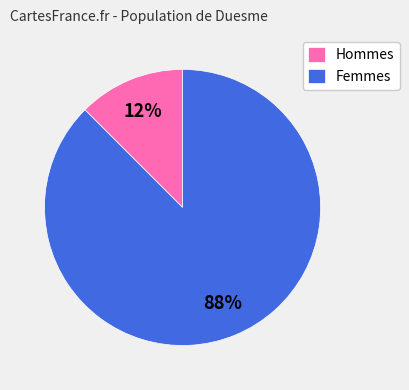

To the nearest percent, what is the combined percentage of Femmes and Hommes?

100%